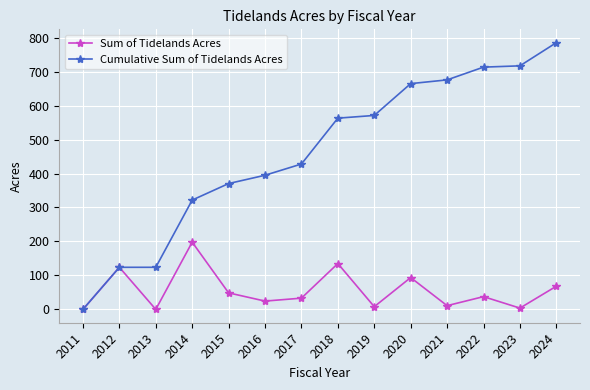

What is the difference between the highest and lowest values at 2018?

428.0